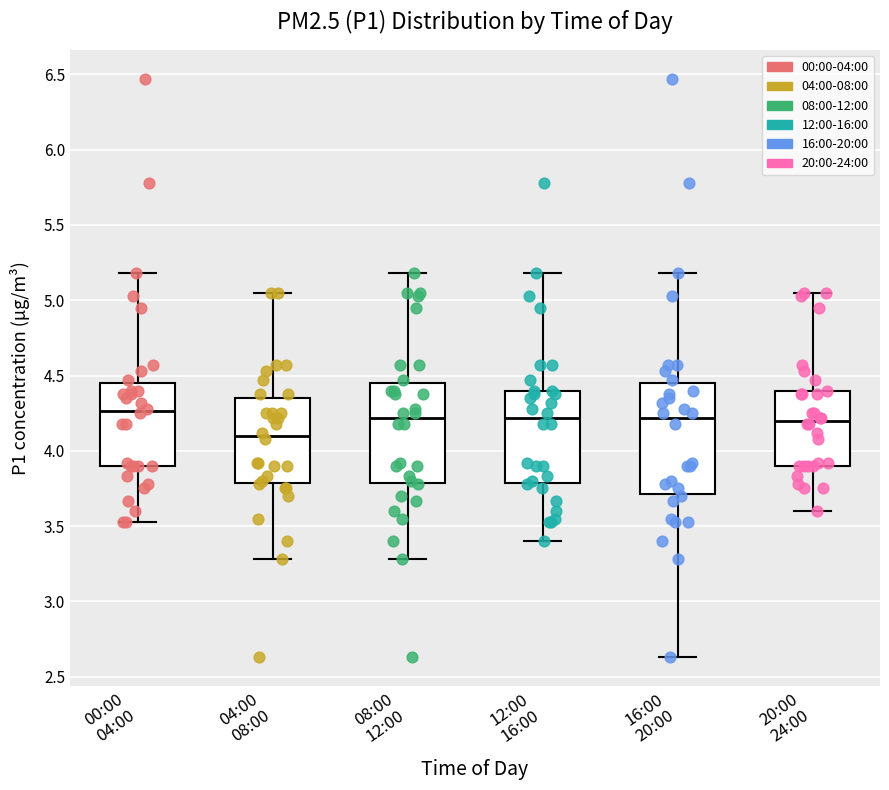

Where is the lower edge of the box for 08:00 12:00 on the y-axis? The values are not printed on the chart, so give them approximately, as read against the axis.

3.80